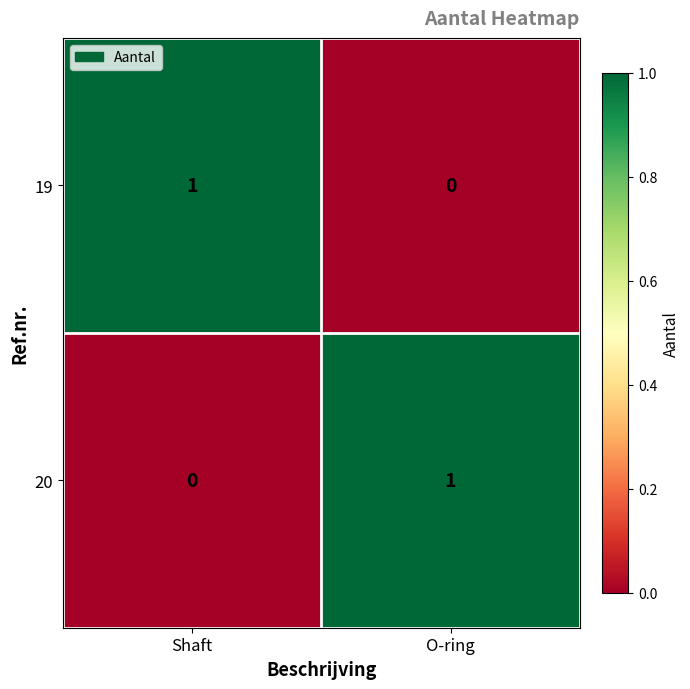

At which label does 20 reach its minimum?

Shaft